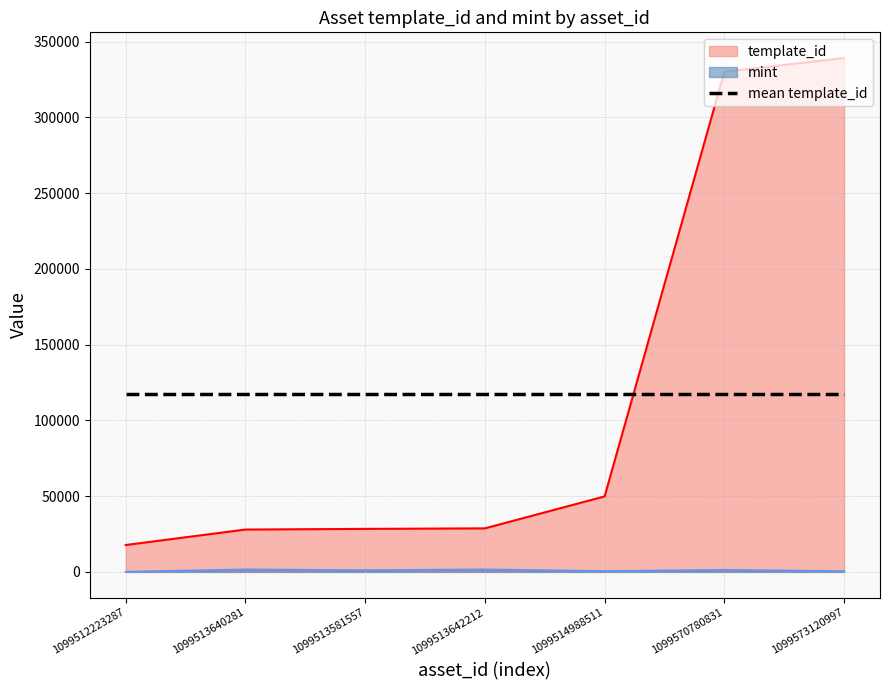

At which category is the sum across all series the highest?

1099573120997